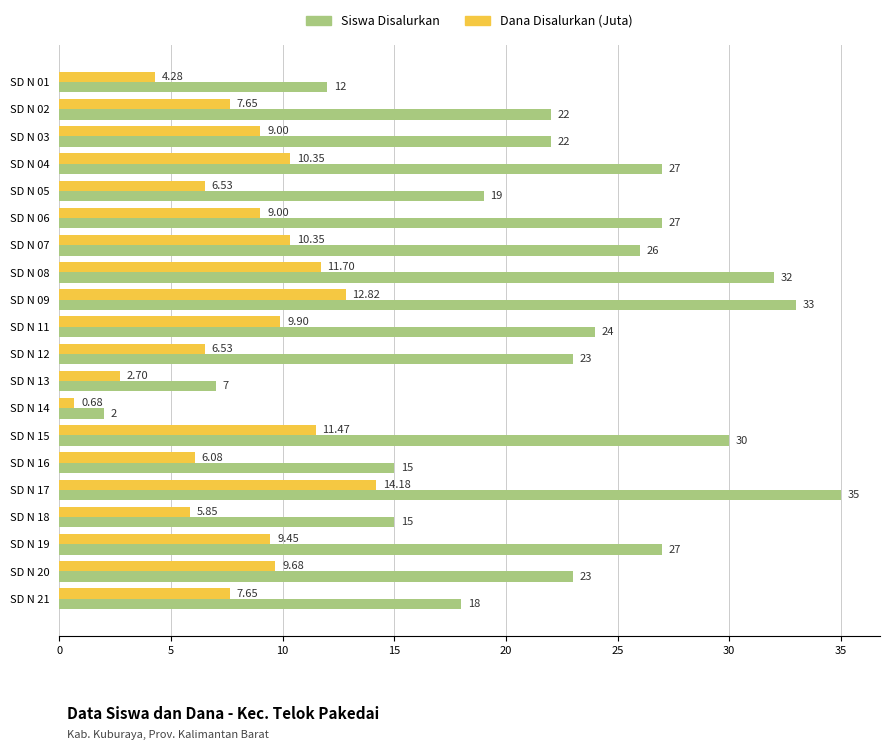

What is the sum of the Siswa Disalurkan values at SD N 01 and SD N 17?

47.0